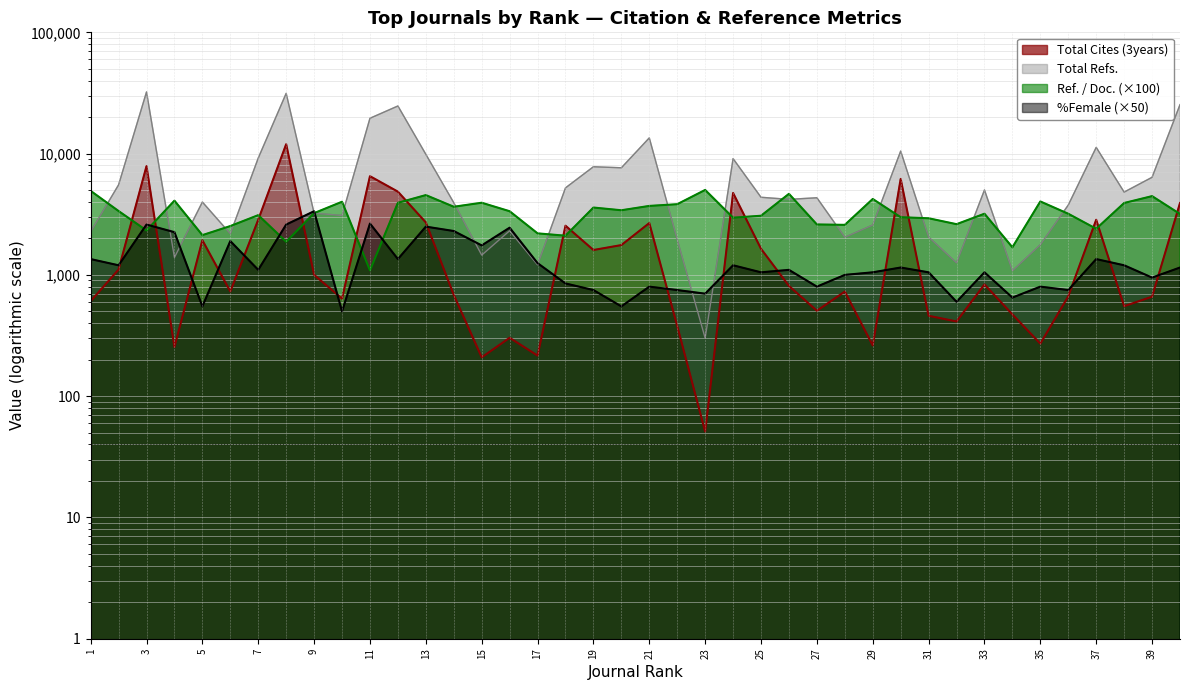

At 38, list the series in order from largest to smallest.

Total Refs., Ref. / Doc., %Female, Total Cites (3years)